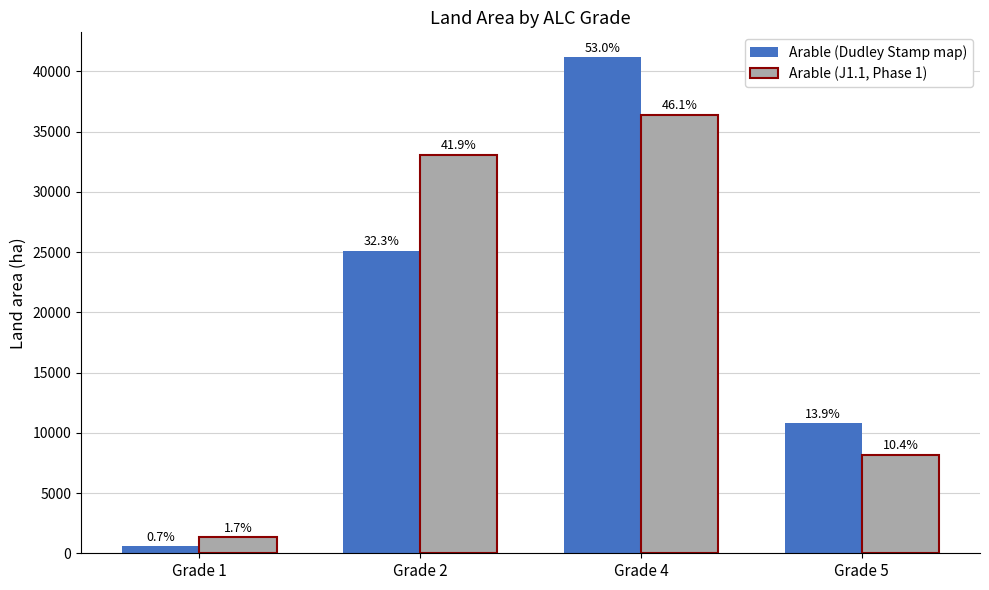

What are all the series names shown in the legend?

Arable (Dudley Stamp map), Arable (J1.1, Phase 1)